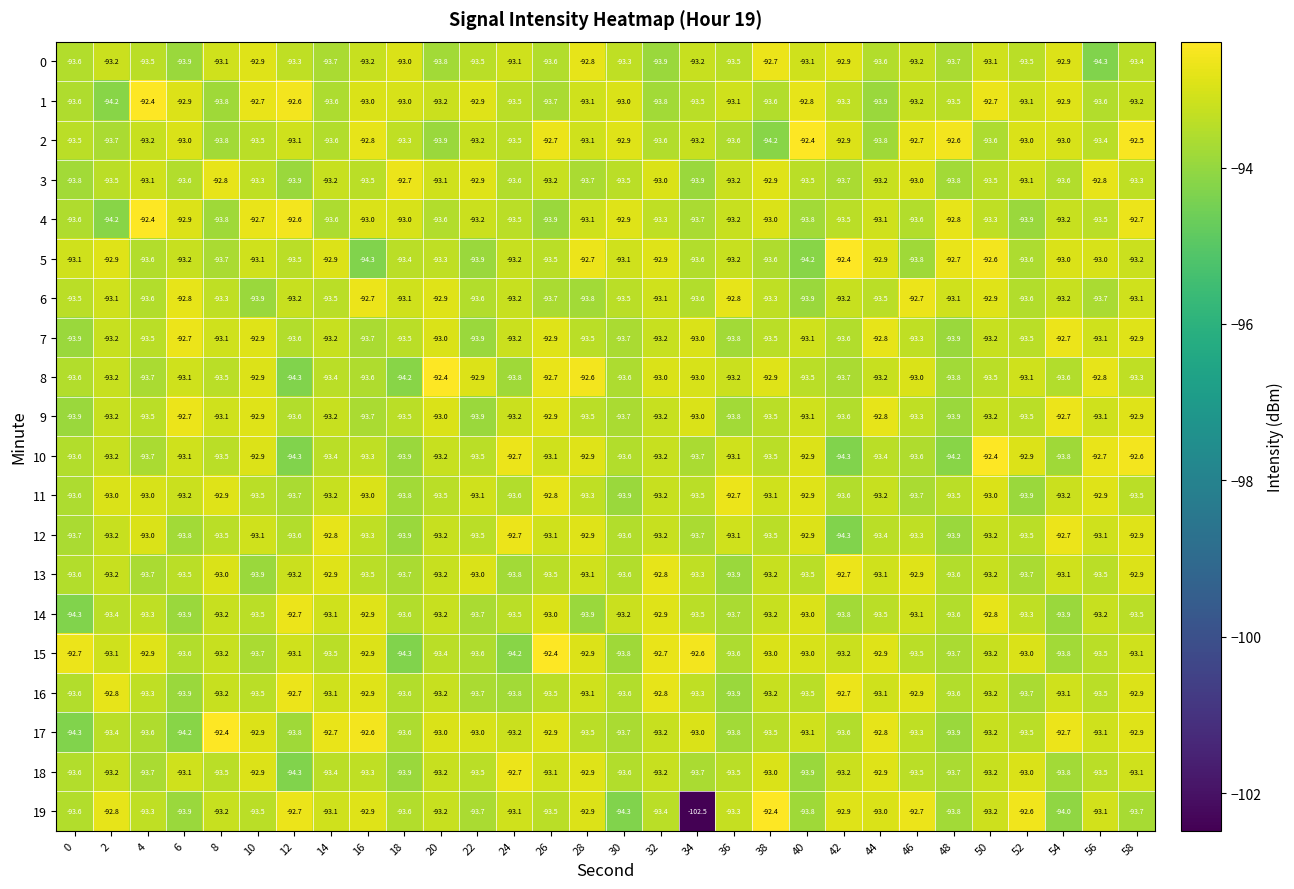

Where is 19 nearest to the value -97?

30